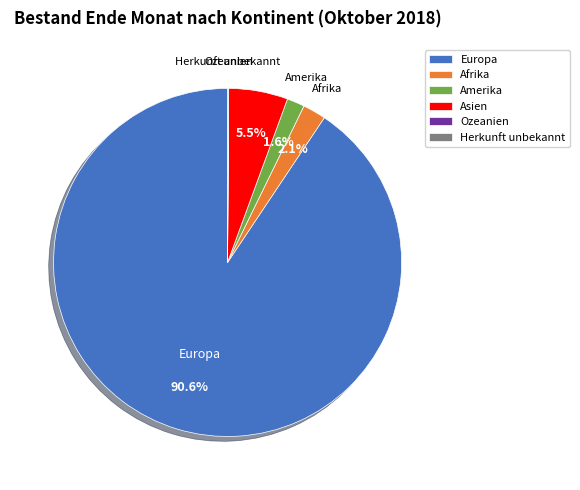

What percentage do Asien and Amerika together represent?

7.1%